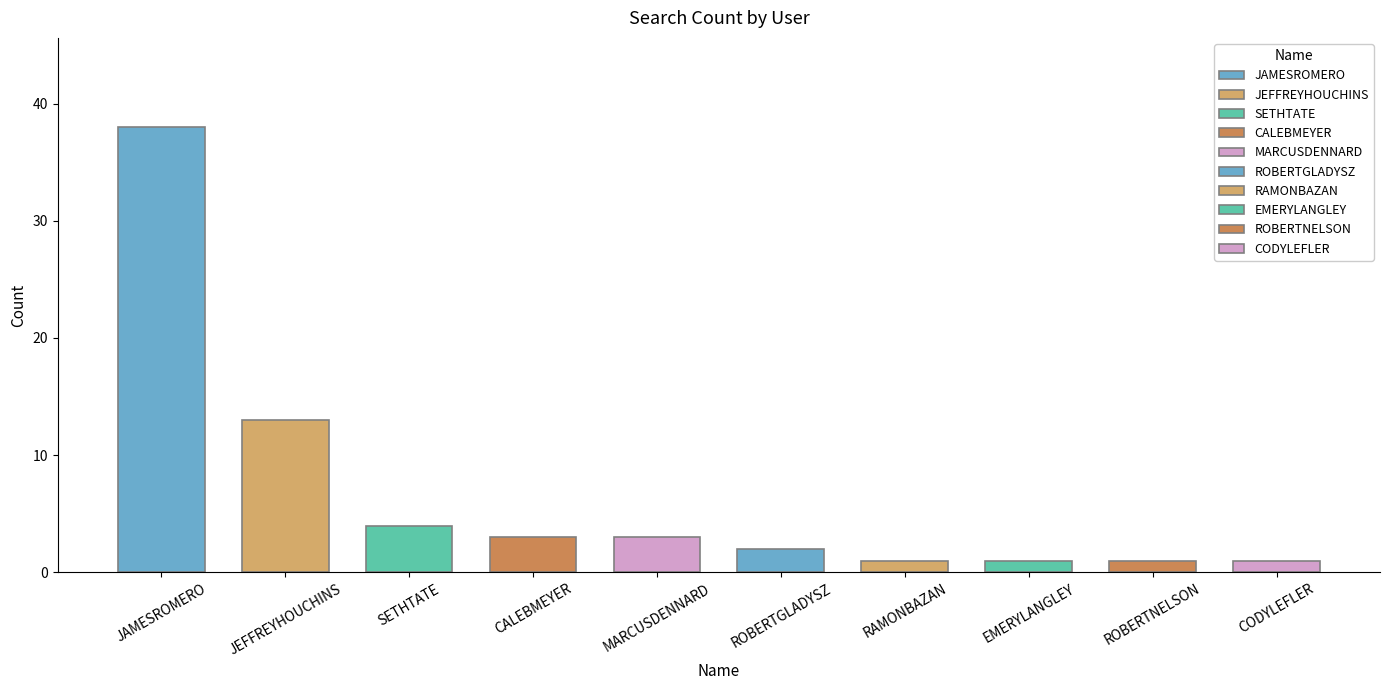

What is the minimum value shown in the chart?

1